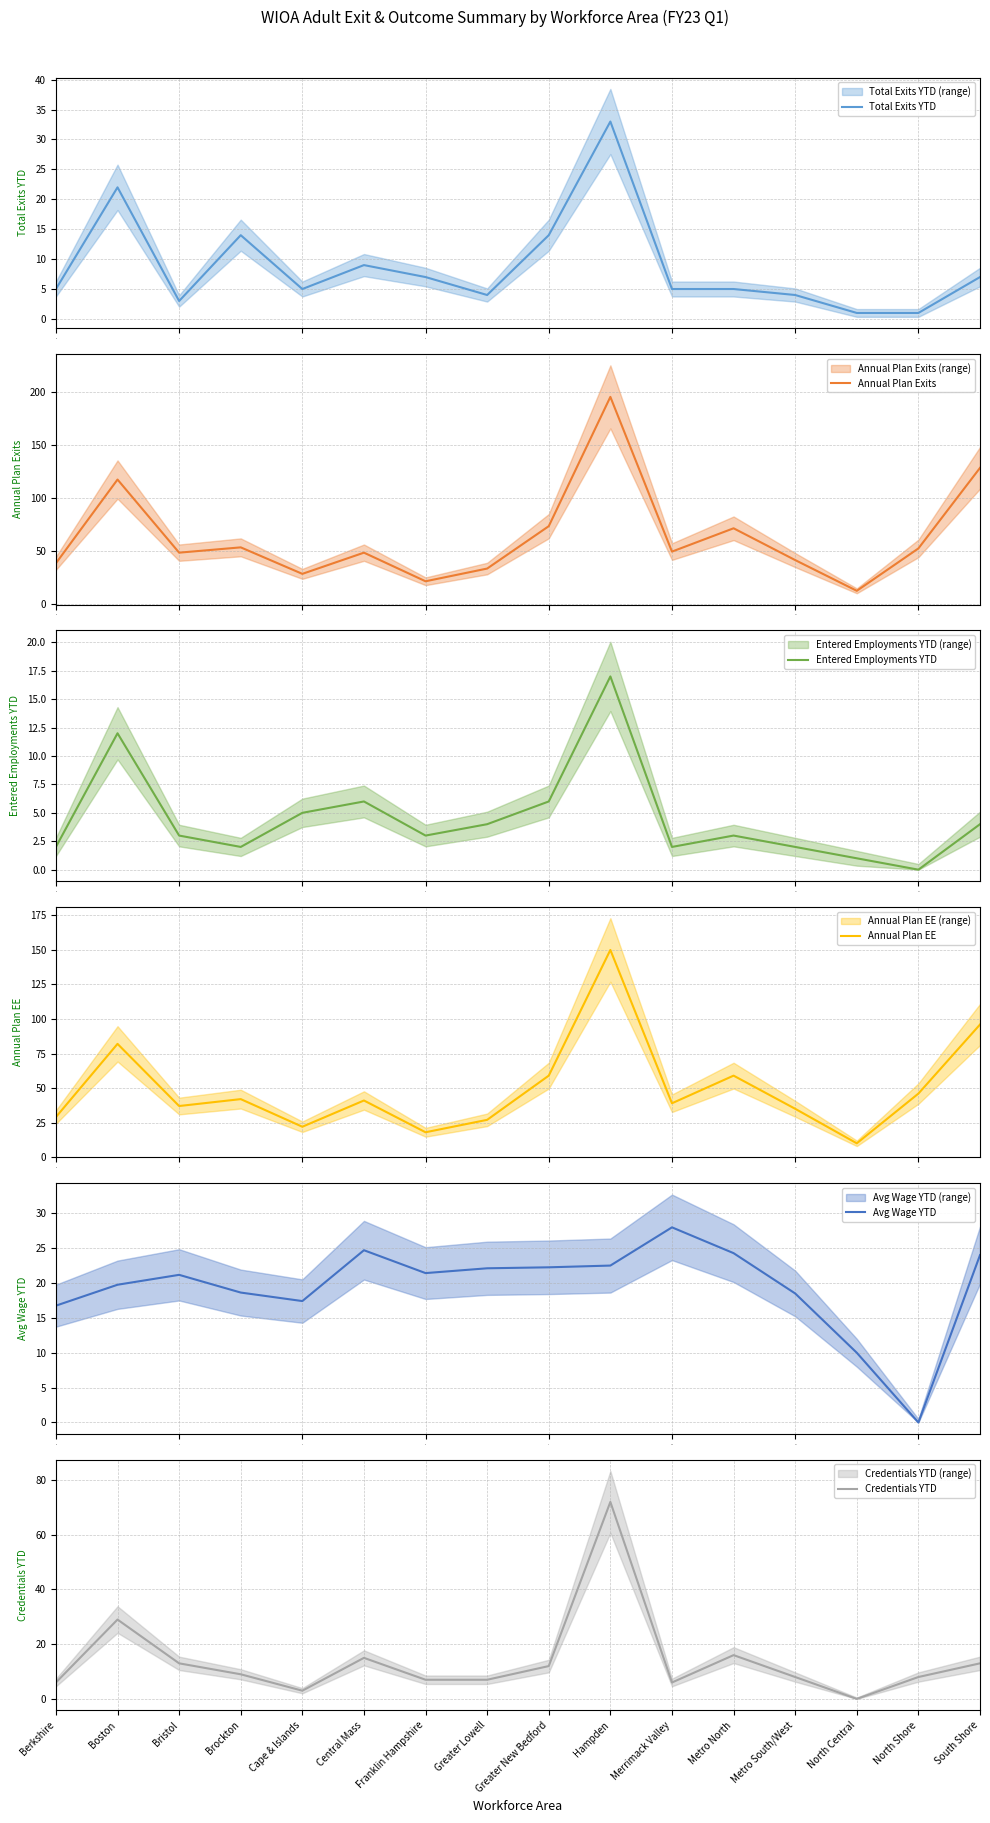

How many lines are shown in the chart?

6